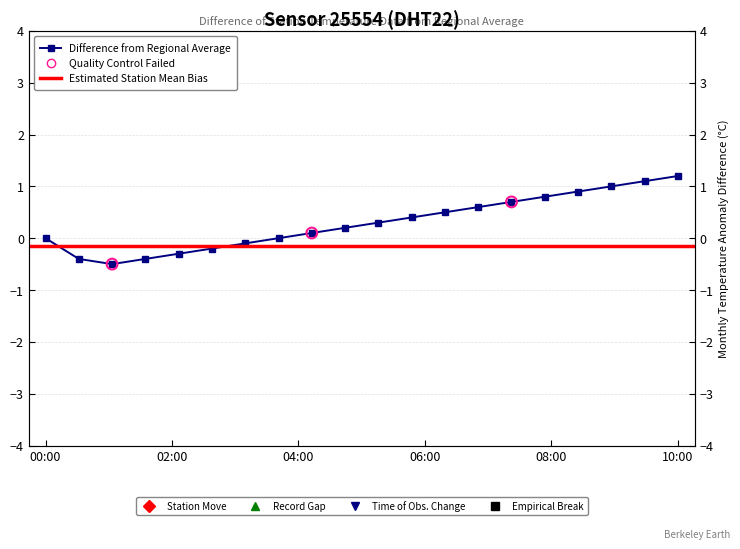

Which has a higher value, 06:00 or 08:30?

08:30